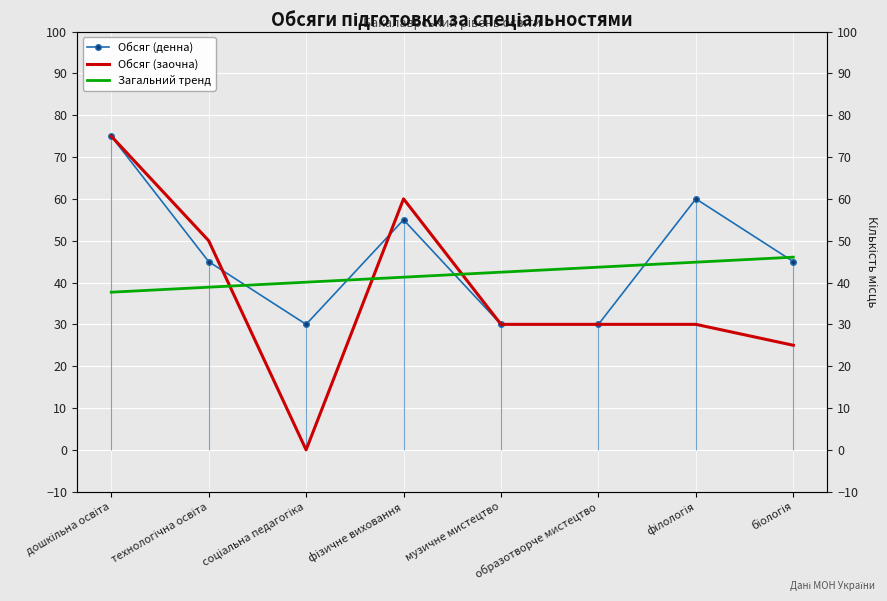

Reading right to left, extract all data points from this chart.

Обсяг (денна): біологія=45.0	філологія=60.0	образотворче мистецтво=30.0	музичне мистецтво=30.0	фізичне виховання=55.0	соціальна педагогіка=30.0	технологічна освіта=45.0	дошкільна освіта=75.0
Обсяг (заочна): біологія=25.0	філологія=30.0	образотворче мистецтво=30.0	музичне мистецтво=30.0	фізичне виховання=60.0	соціальна педагогіка=0.0	технологічна освіта=50.0	дошкільна освіта=75.0
Загальний тренд: біологія=46.1	філологія=44.9	образотворче мистецтво=43.7	музичне мистецтво=42.5	фізичне виховання=41.3	соціальна педагогіка=40.1	технологічна освіта=38.9	дошкільна освіта=37.7